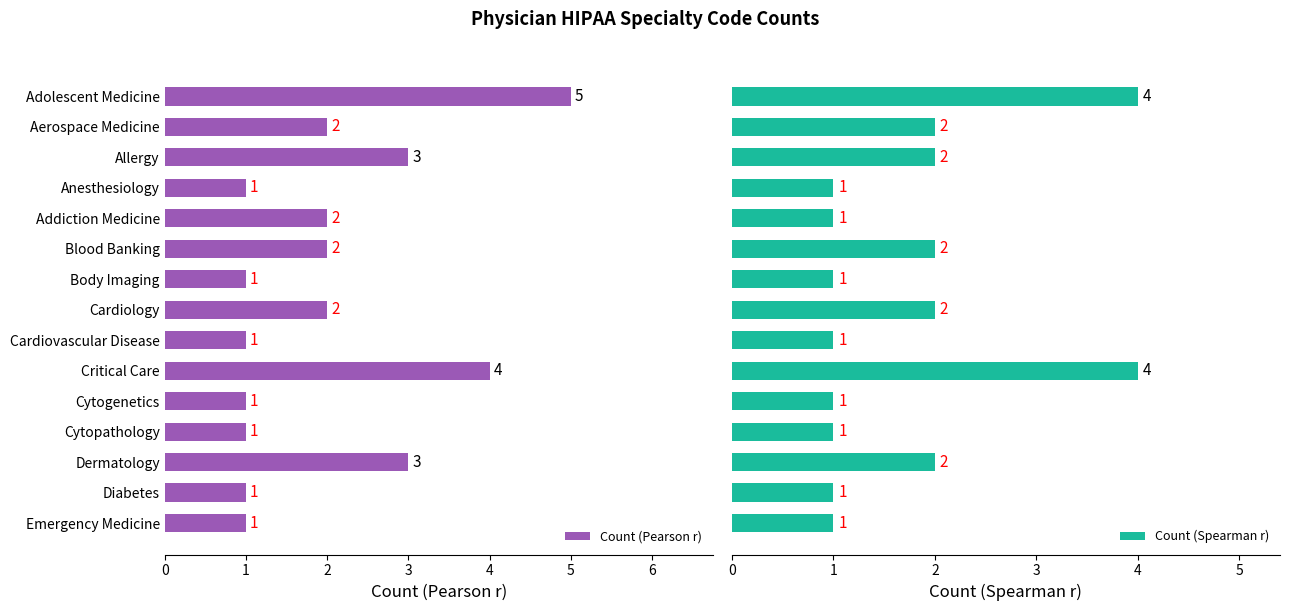

What is the average value of the Count (Pearson r) series?

2